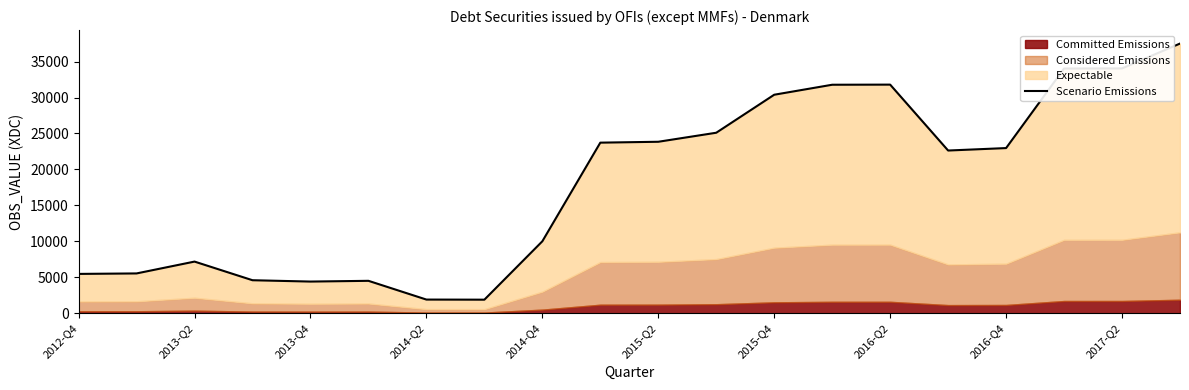

What is the sum of all values?

363322